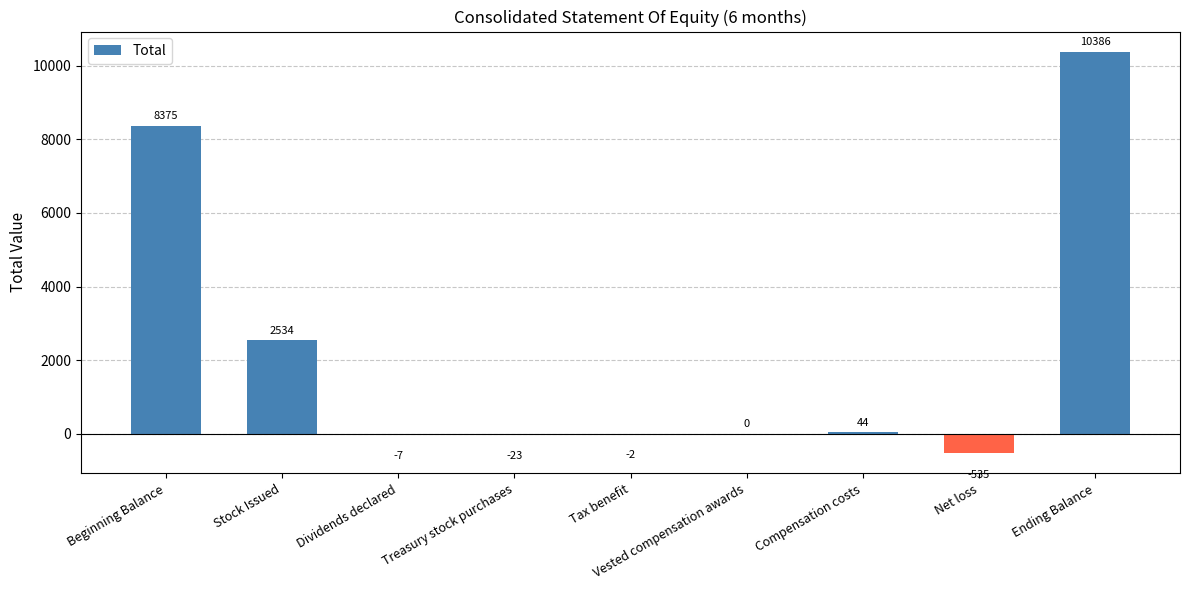

Reading left to right, what are all the values shown in this chart?

8375	2534	-7	-23	-2	0	44	-535	10386